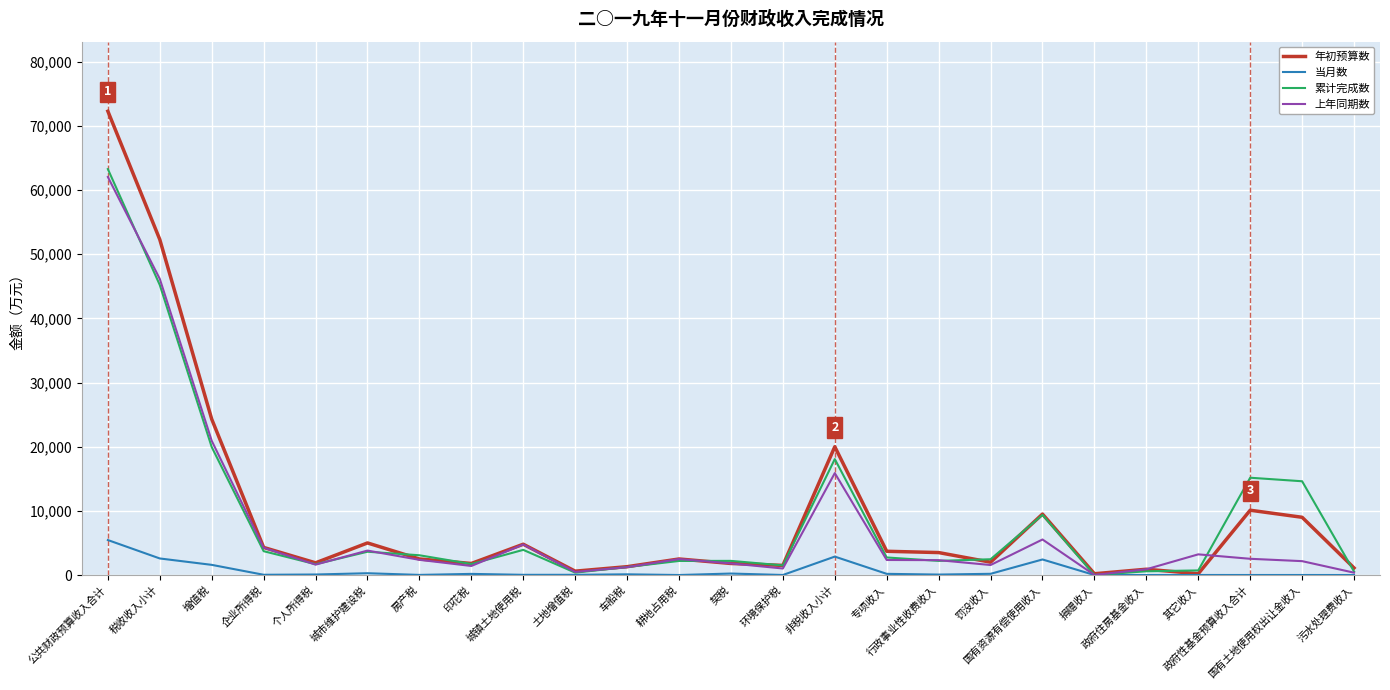

Which series has the largest range (max minus min)?

年初预算数